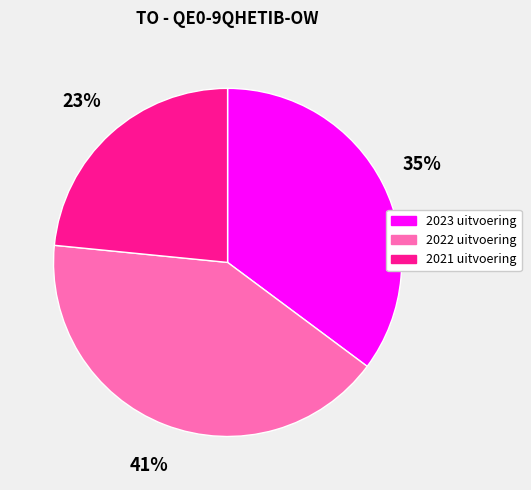

Approximately how many times larger is the value at 2023 uitvoering compared to 2022 uitvoering?

0.9